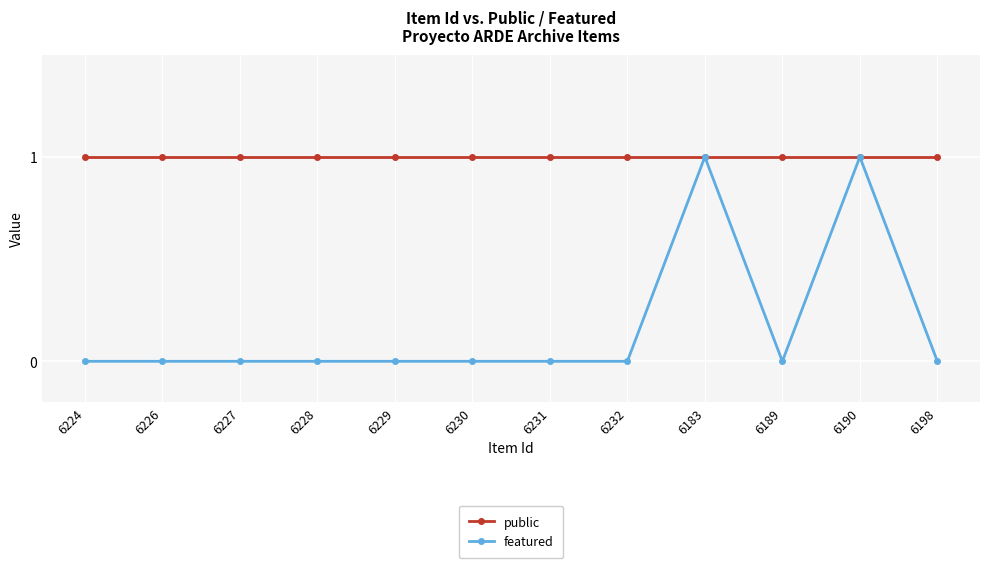

What is the difference between the maximum and second lowest values in the featured series?

1